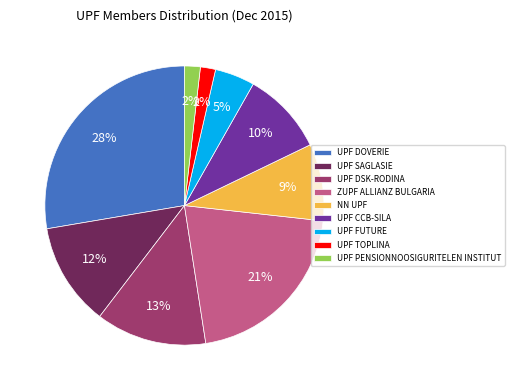

True or false: UPF DSK-RODINA accounts for 13% of the total.

True